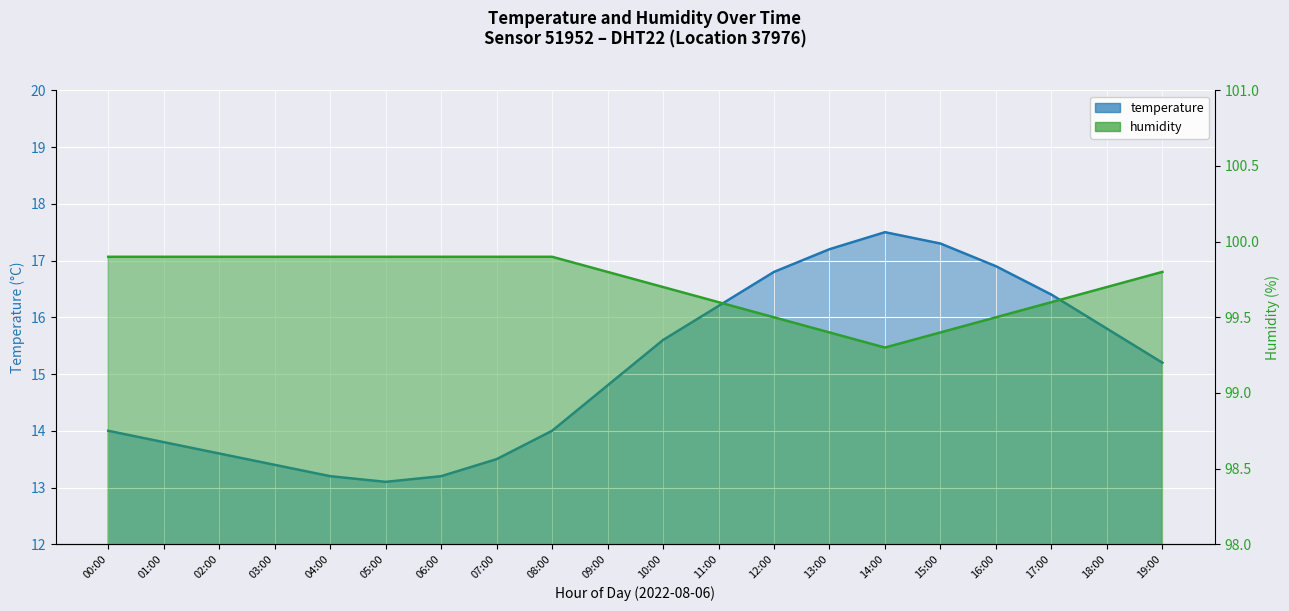

List the labels in order of humidity value, largest first.

00:00, 01:00, 02:00, 03:00, 04:00, 05:00, 06:00, 07:00, 08:00, 09:00, 19:00, 10:00, 18:00, 11:00, 17:00, 12:00, 16:00, 13:00, 15:00, 14:00